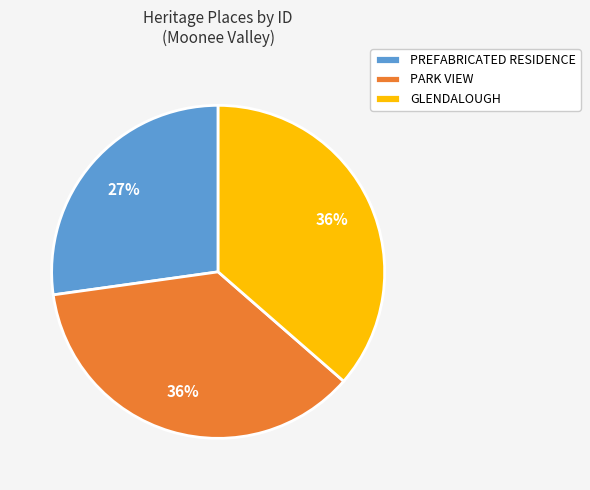

How many segments does this pie chart have?

3